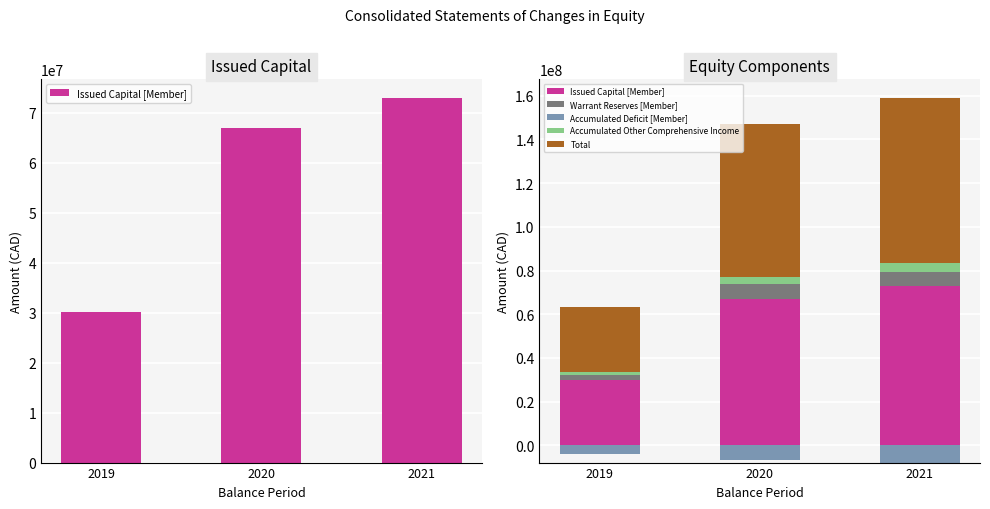

How many groups of bars are there?

3